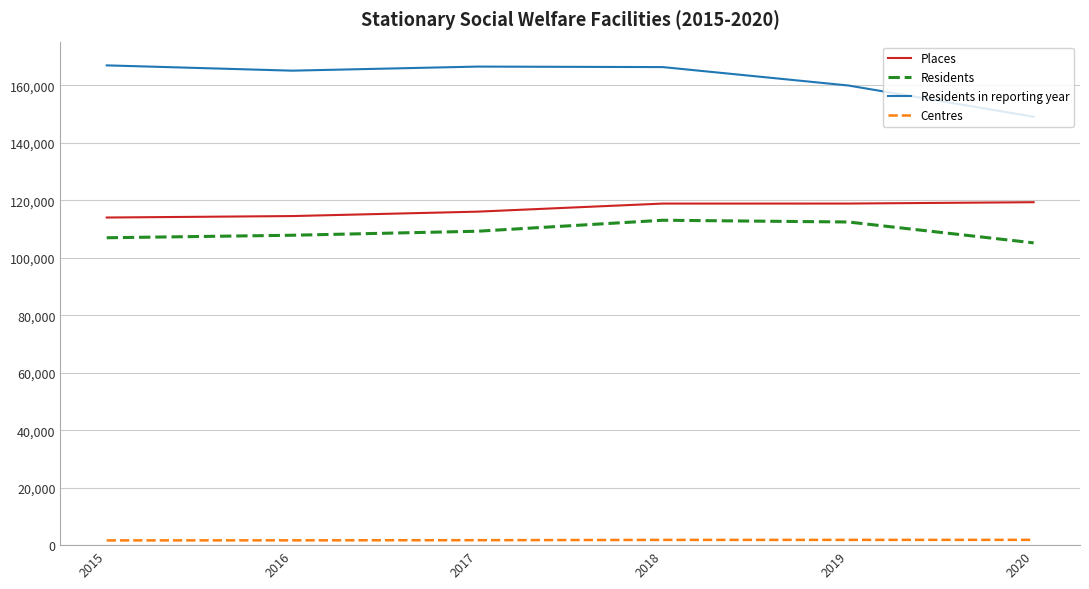

The Centres series shows 1831 at 2018. True or false?

True